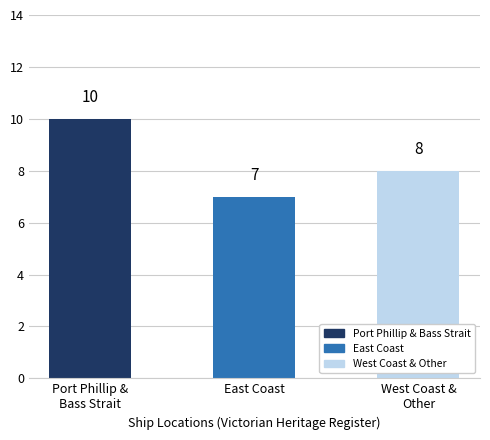

What is the sum of all values?

25